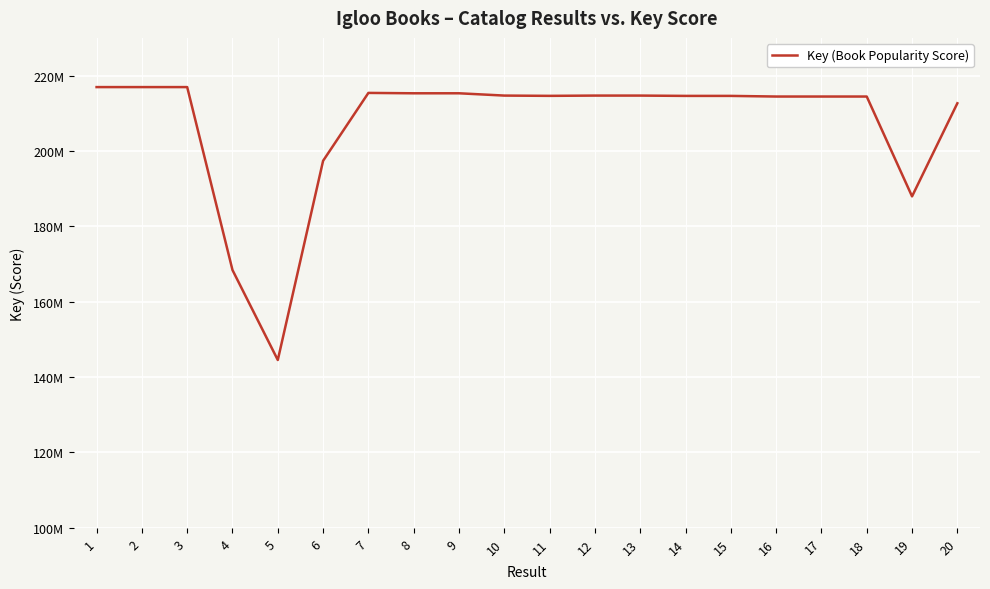

What is the difference between the second highest and minimum values?

72409666